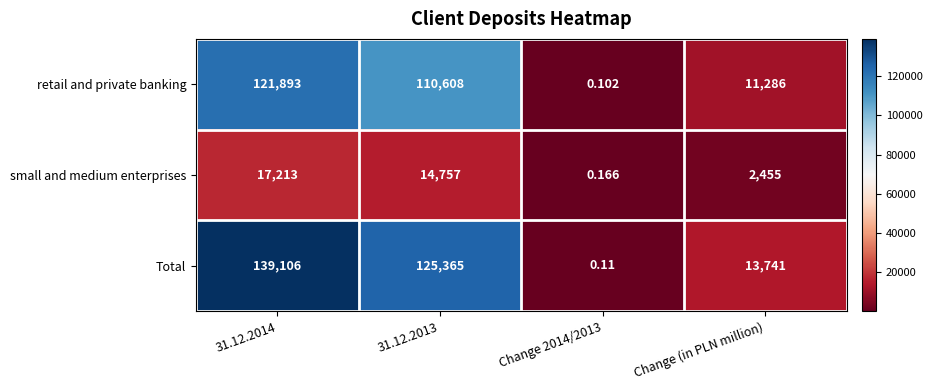

List the series in order of their peak value, lowest first.

small and medium enterprises, retail and private banking, Total